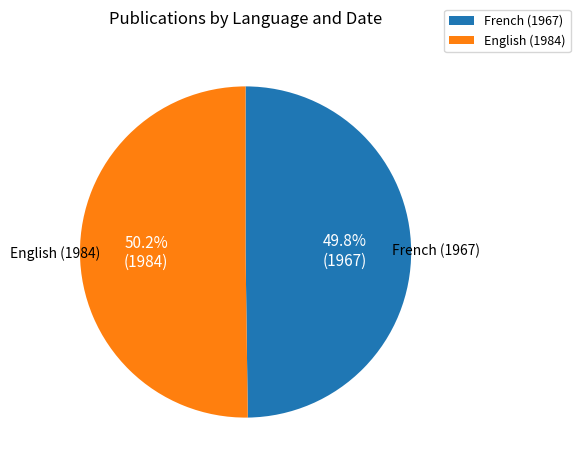

The English (1984) slice represents 50% of the pie. True or false?

True